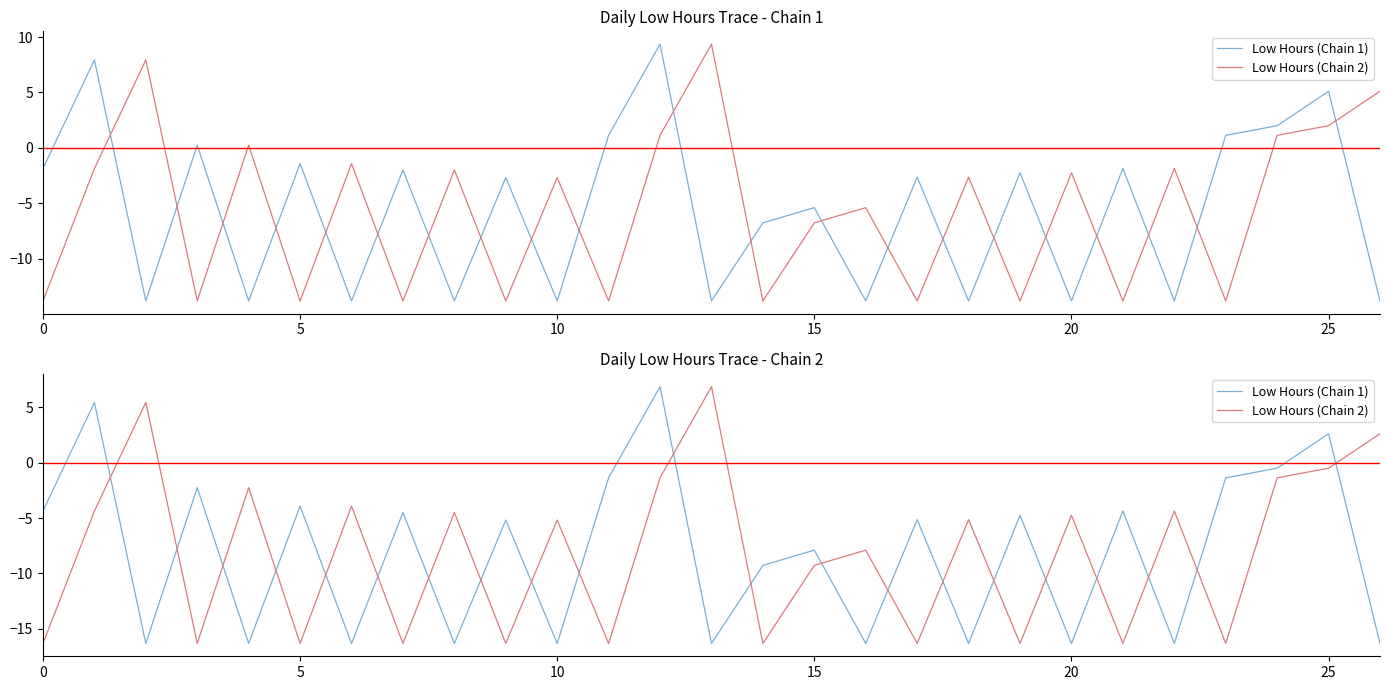

What is the sum of the Low Hours (Chain 1) values at 15 and 20?

-18.6